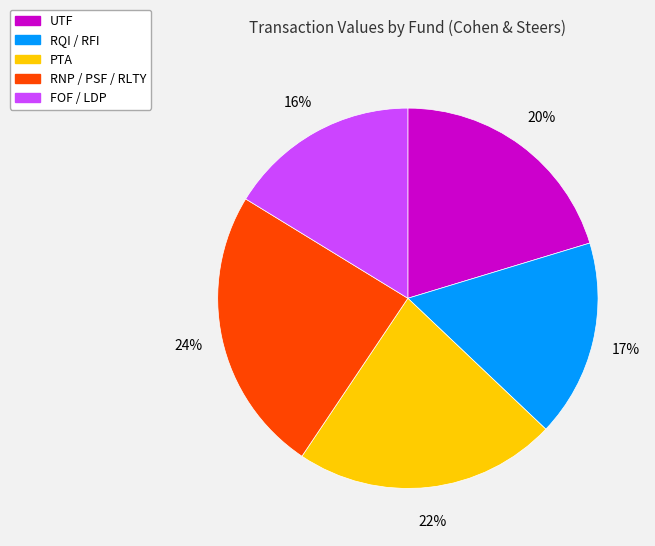

What is the ratio of the value at FOF / LDP to the value at PTA?

0.7